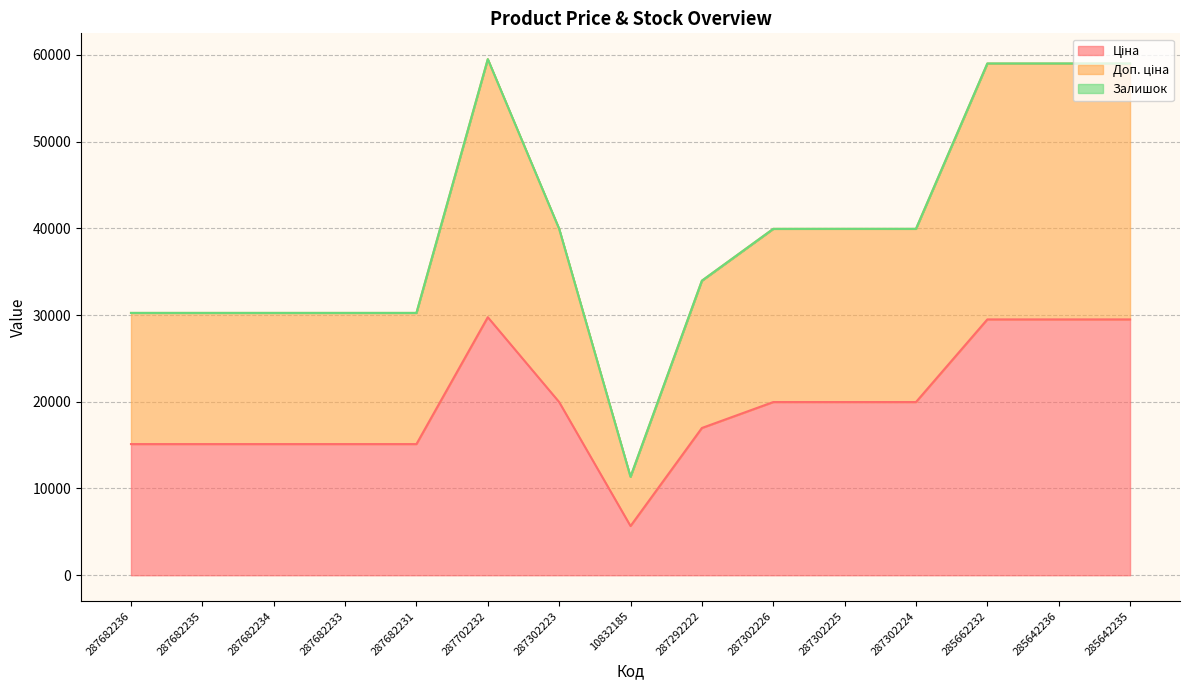

How many categories are shown in the chart?

15